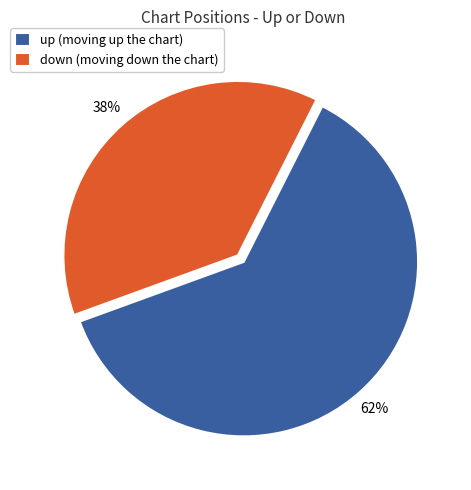

Count the number of slices in the pie.

2